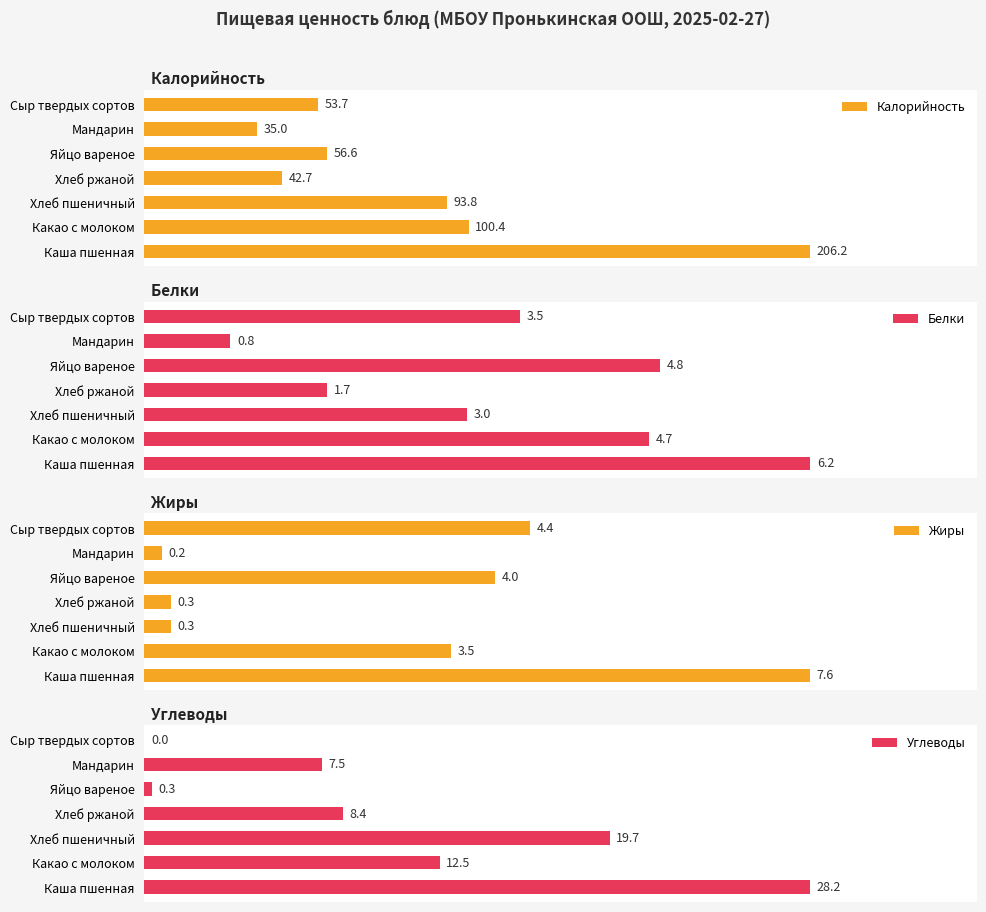

Which series has the largest total across all categories?

Калорийность